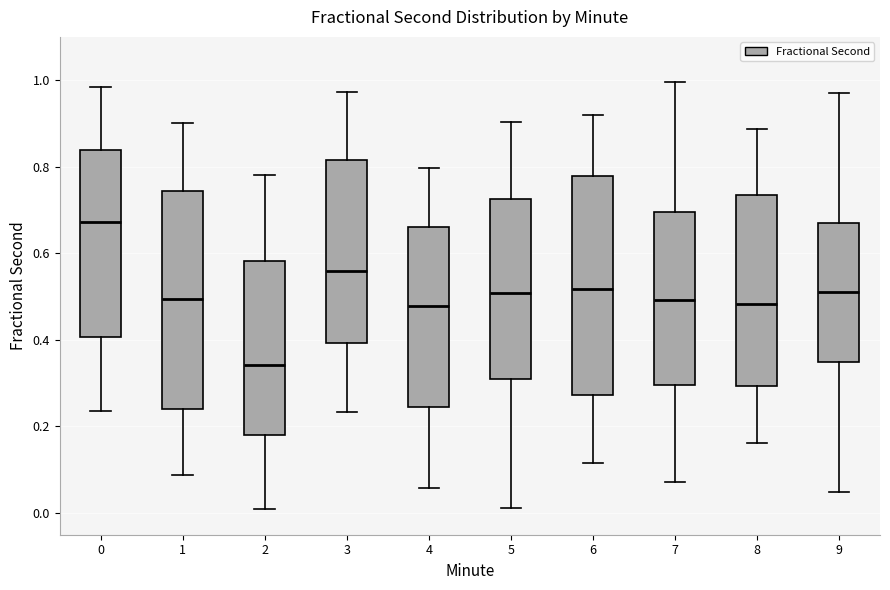

Reading left to right, transcribe this box plot: for each box, give where its median line is, the range the box spans, and where its two whiskers end, as read against the y-axis. The values are not printed on the chart, so give them approximately, as read against the axis.

0: median 0.68, box 0.40 to 0.84, whiskers 0.24 to 0.98
1: median 0.50, box 0.24 to 0.74, whiskers 0.08 to 0.90
2: median 0.34, box 0.18 to 0.58, whiskers 0.00 to 0.78
3: median 0.56, box 0.40 to 0.82, whiskers 0.24 to 0.98
4: median 0.48, box 0.24 to 0.66, whiskers 0.06 to 0.80
5: median 0.50, box 0.32 to 0.72, whiskers 0.02 to 0.90
6: median 0.52, box 0.28 to 0.78, whiskers 0.12 to 0.92
7: median 0.50, box 0.30 to 0.70, whiskers 0.08 to 1.00
8: median 0.48, box 0.30 to 0.74, whiskers 0.16 to 0.88
9: median 0.52, box 0.34 to 0.68, whiskers 0.04 to 0.98